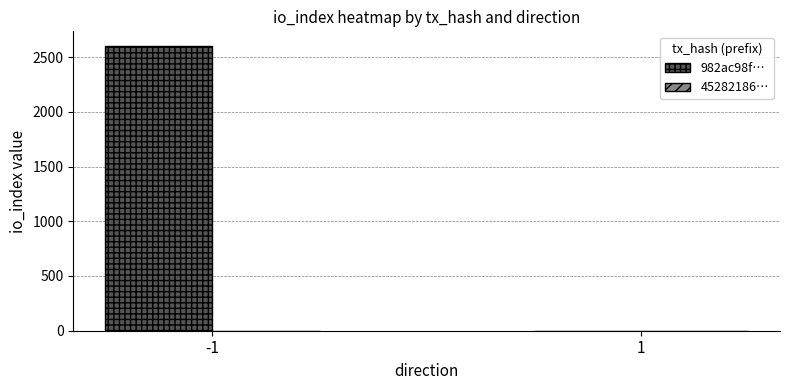

What is the highest value of the 982ac98f… series?

2605